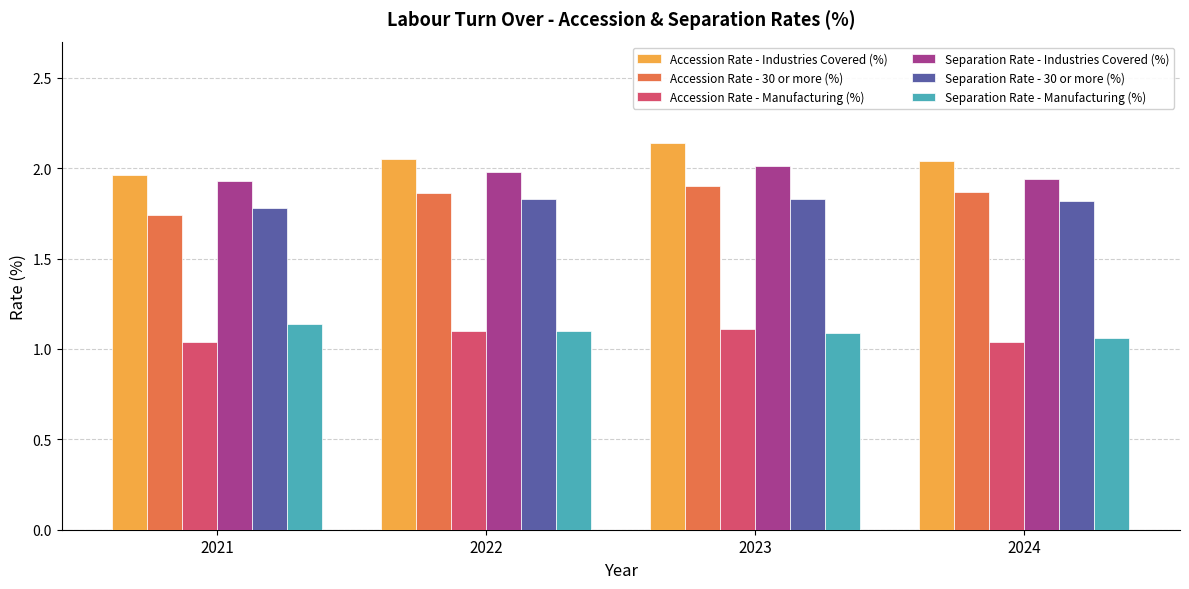

Is it true that Accession Rate - Manufacturing (%) equals 0.7 at 2022?

False